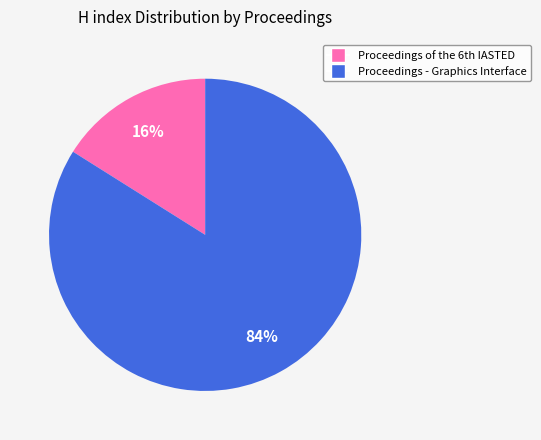

To the nearest percent, what percentage of the pie is Proceedings - Graphics Interface?

84%